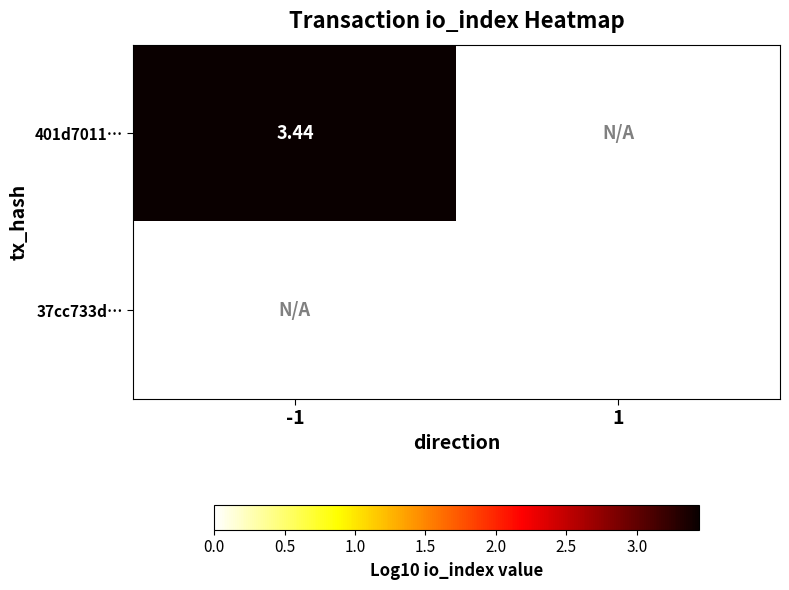

Which category has the lowest value across all series?

1